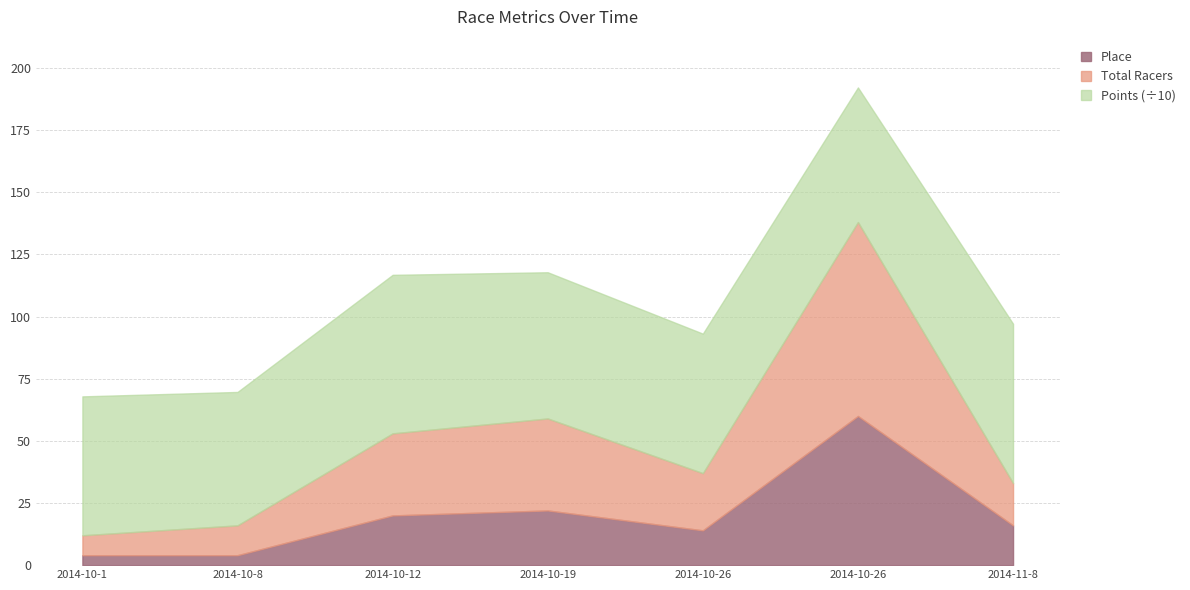

Is the value of Place at 2014-10-8 greater than the value of Total Racers at 2014-10-12?

No